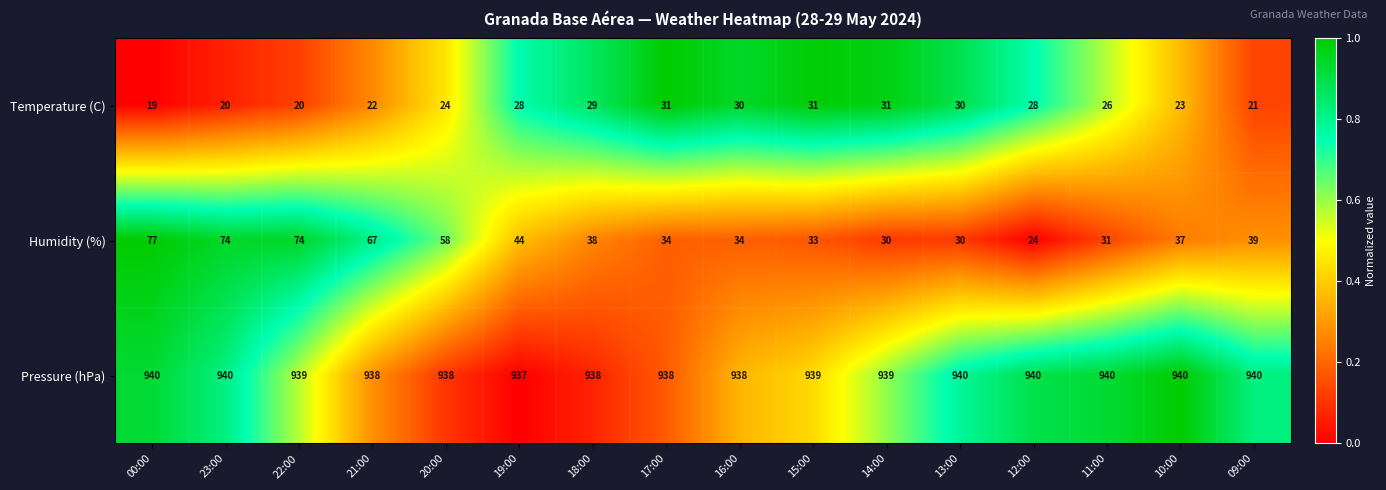

What is the minimum value shown in the chart?

19